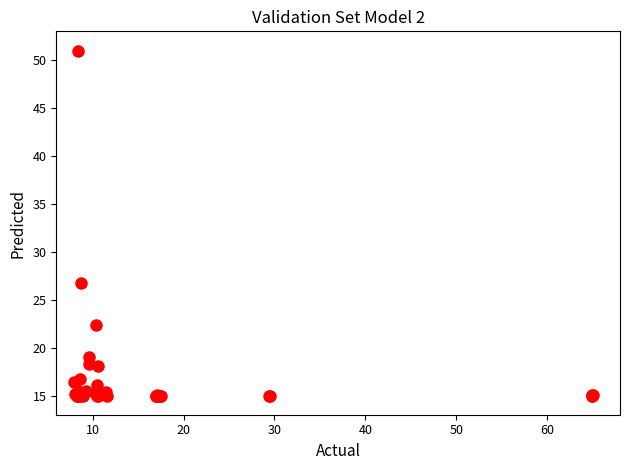

What Y value in the scatter plot is closest to 32?

26.8